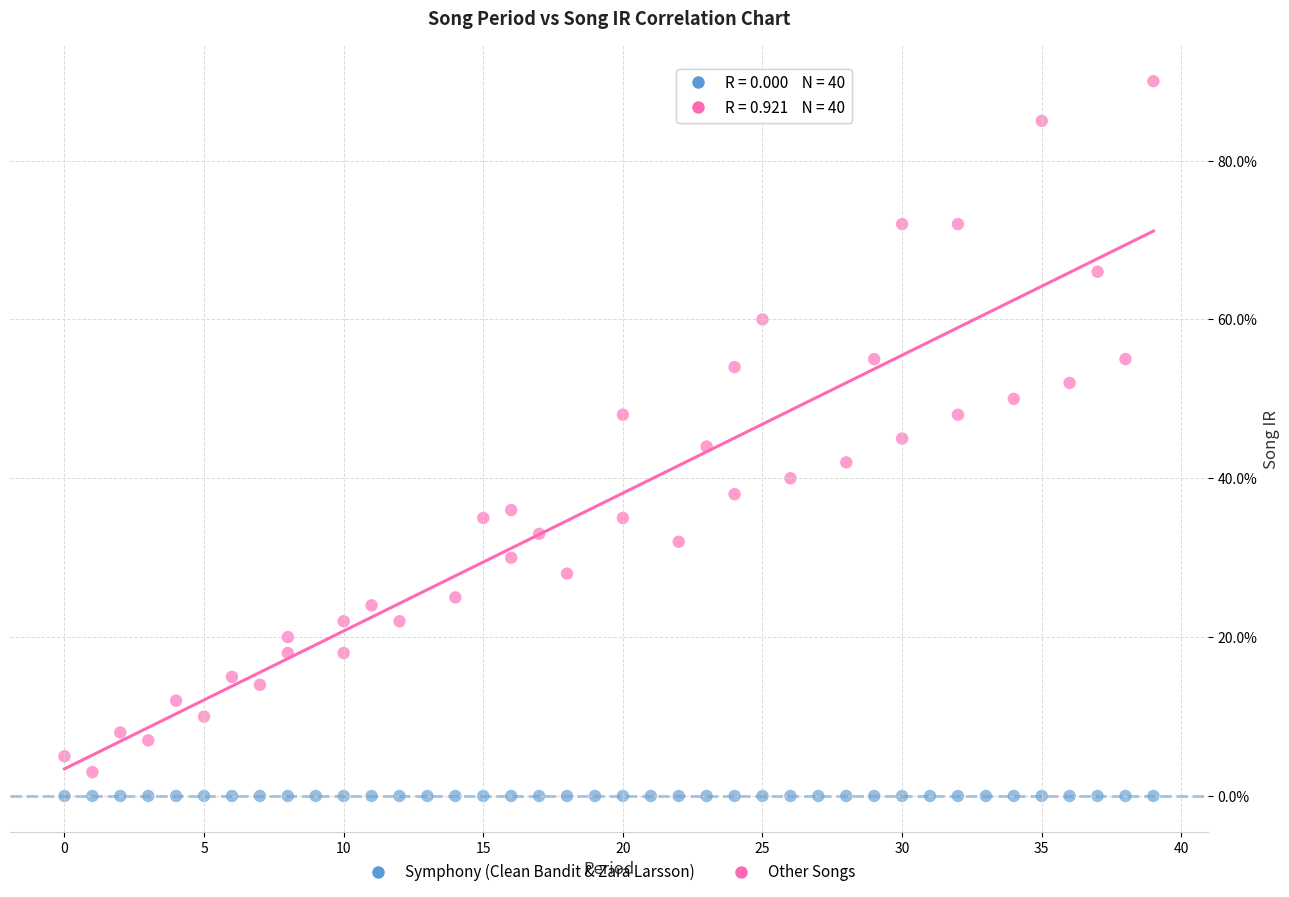

What are all the series names shown in the legend?

Symphony (Clean Bandit & Zara Larsson), Other Songs